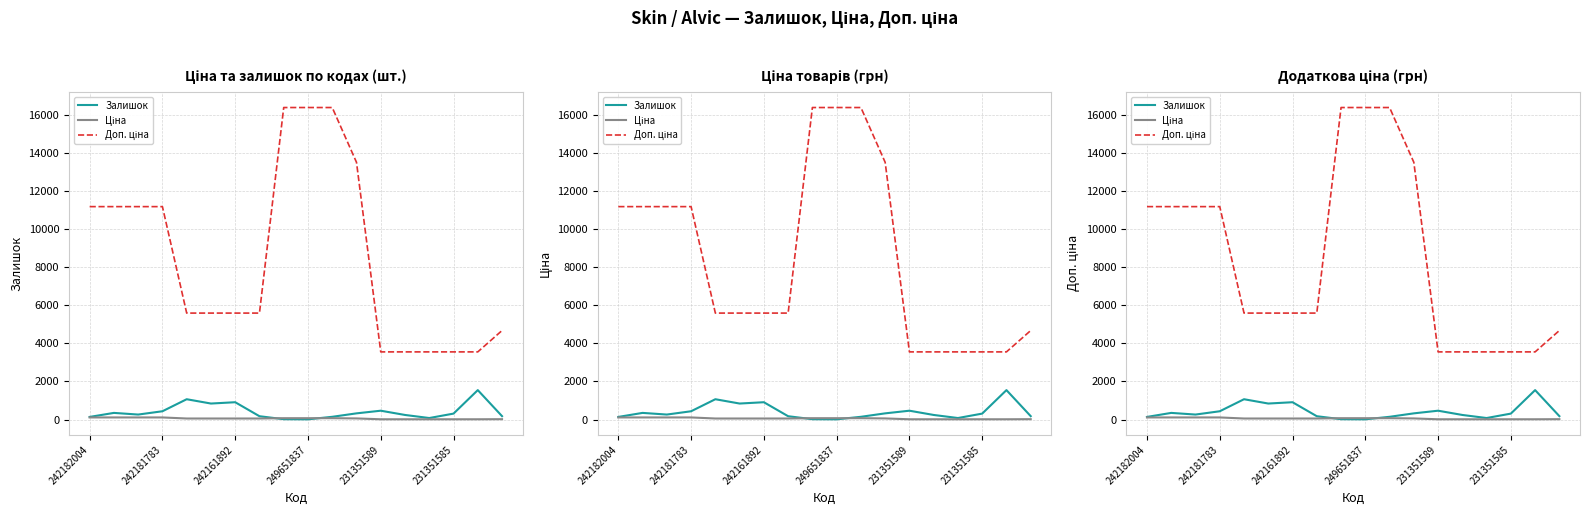

Which has a higher value, 231351589 or 231351585?

231351589